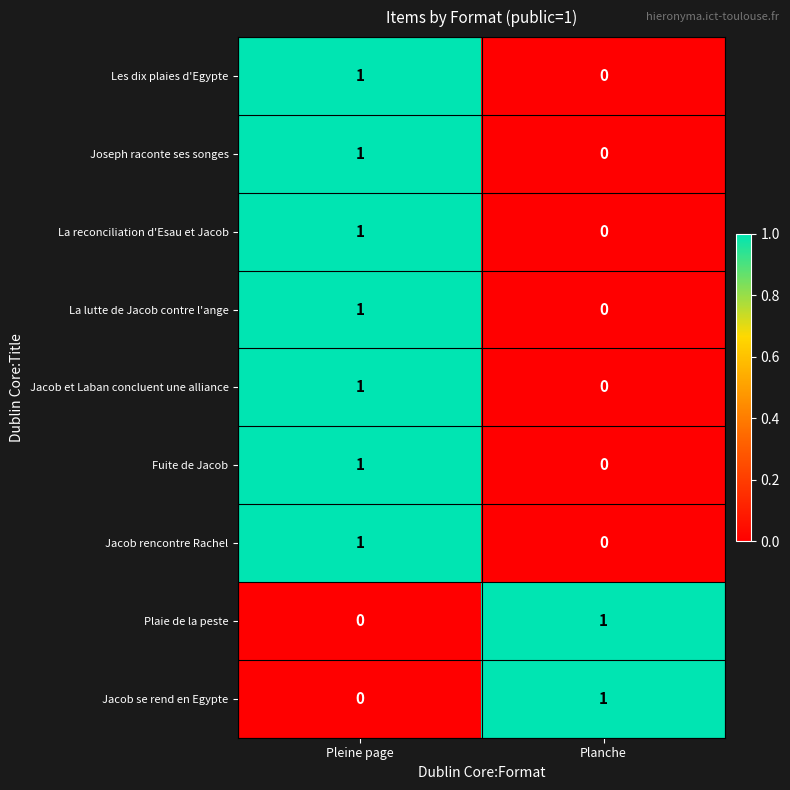

What is the spread (max minus min) of values at Planche?

1